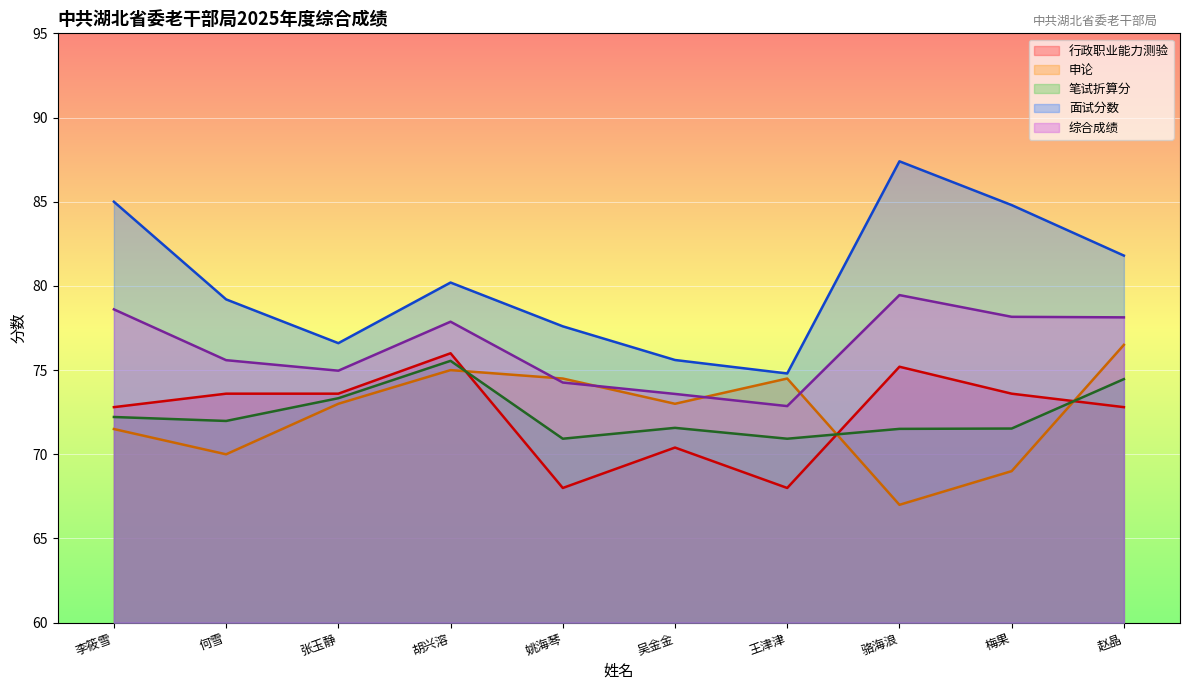

Which has a higher value, 王津津 or 吴金金?

吴金金